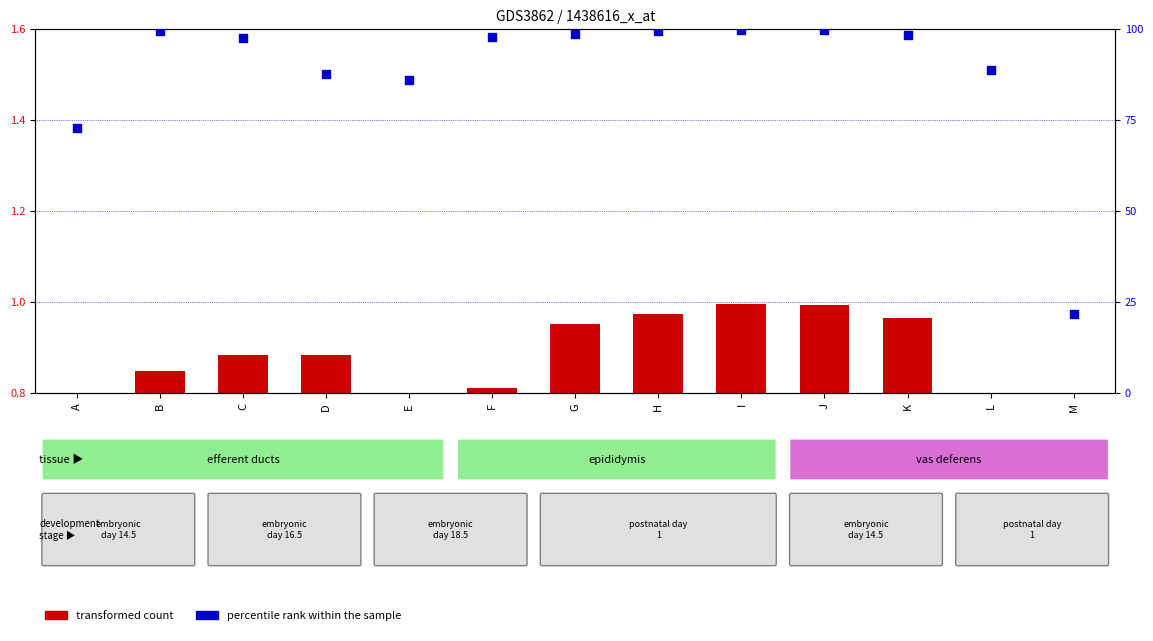

At which category is the sum across all series the highest?

I